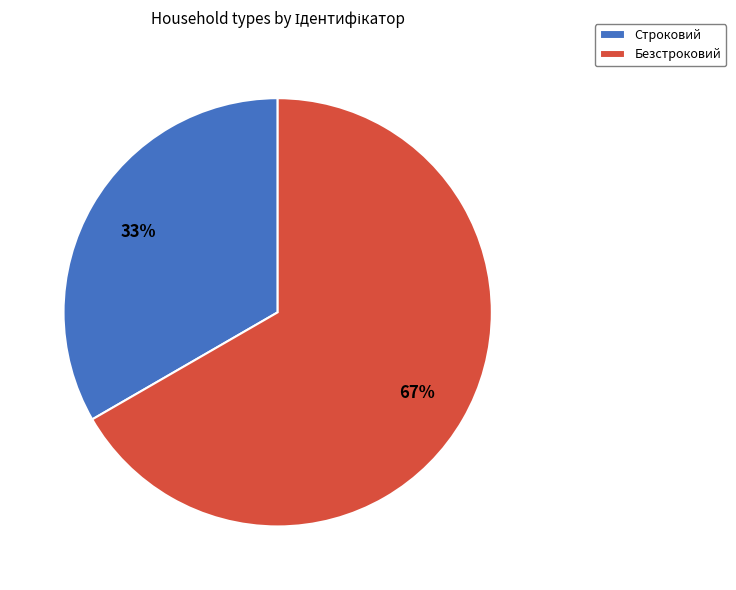

What is the ratio of the value at Безстроковий to the value at Строковий?

2.0